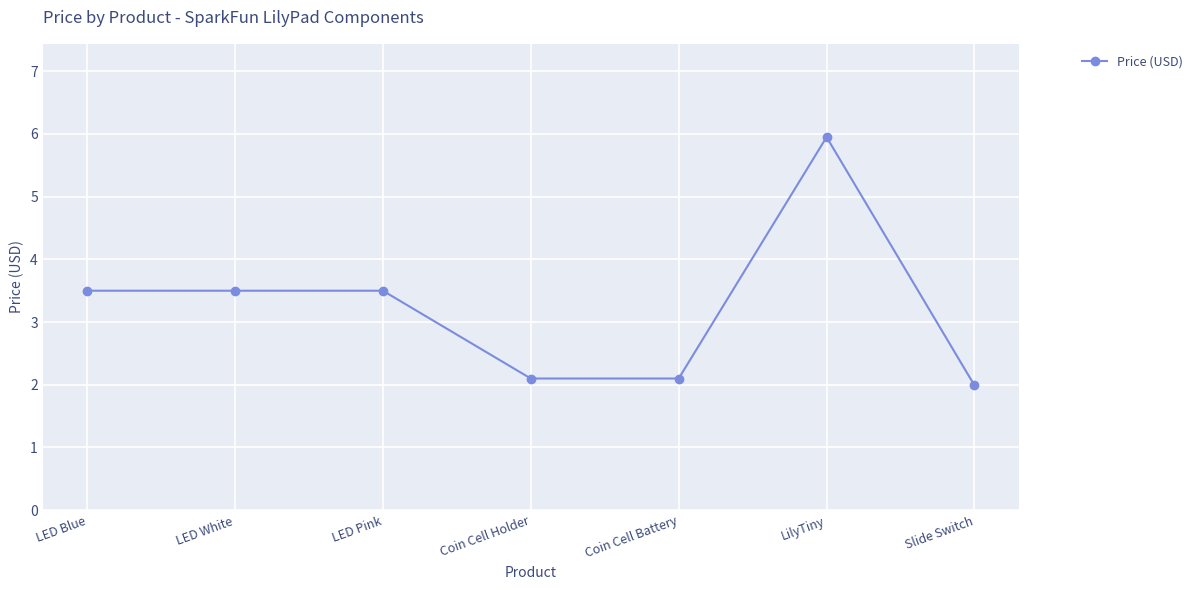

Reading left to right, what are all the values shown in this chart?

LED Blue=3.5	LED White=3.5	LED Pink=3.5	Coin Cell Holder=2.1	Coin Cell Battery=2.1	LilyTiny=6.0	Slide Switch=2.0